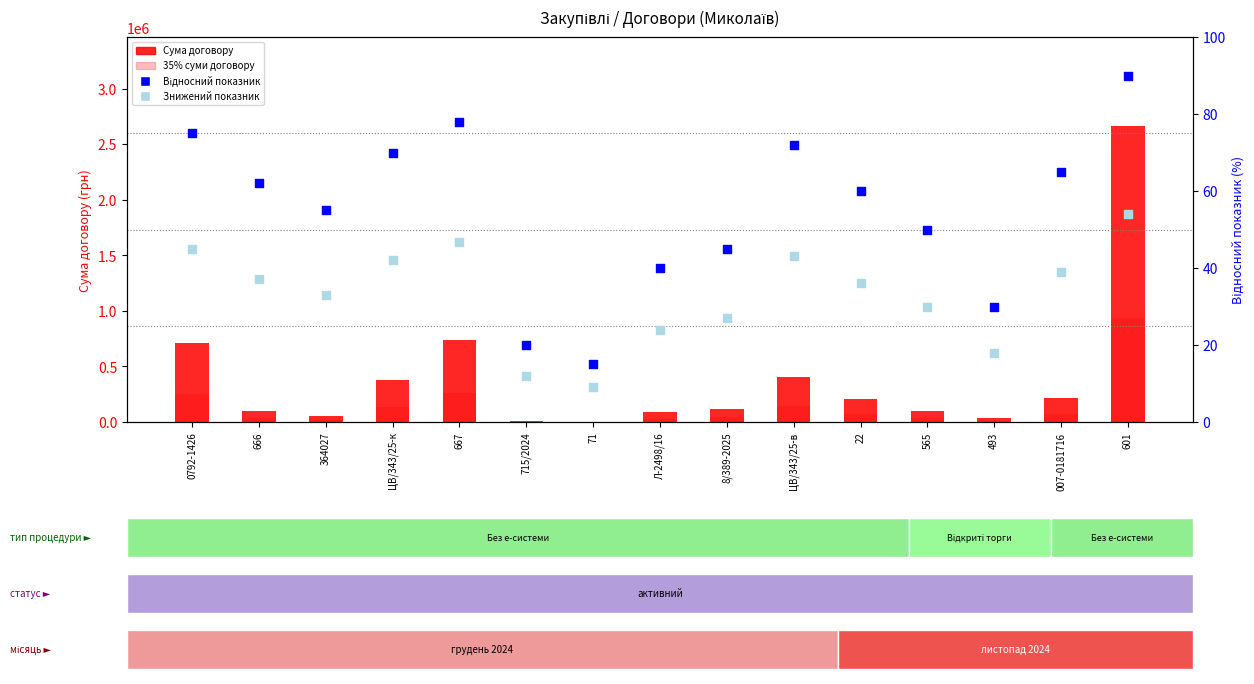

Which series has the largest Y range (max minus min)?

Сума договору